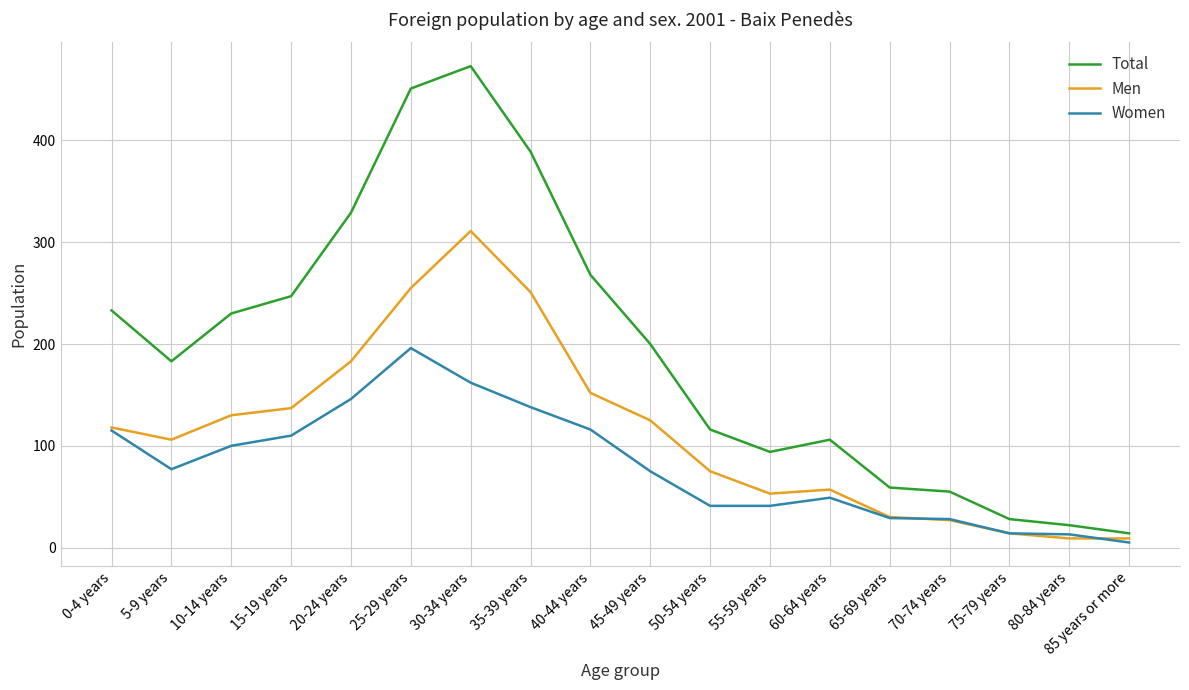

Which label corresponds to the largest value in the chart?

30-34 years